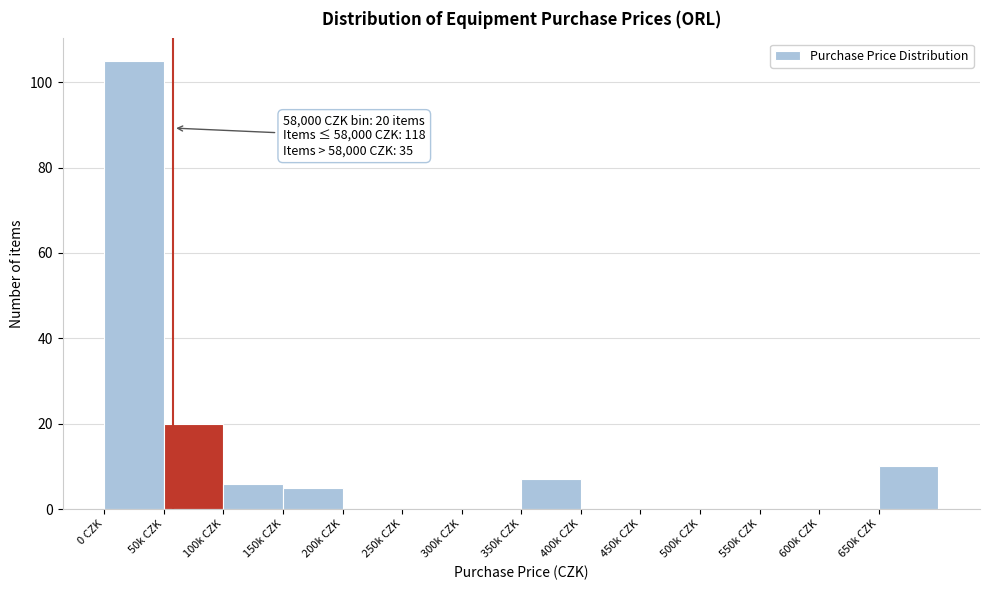

Reading left to right, transcribe all the data shown in this chart.

0 CZK=105	50k CZK=20	100k CZK=6	150k CZK=5	200k CZK=0	250k CZK=0	300k CZK=0	350k CZK=7	400k CZK=0	450k CZK=0	500k CZK=0	550k CZK=0	600k CZK=0	650k CZK=10